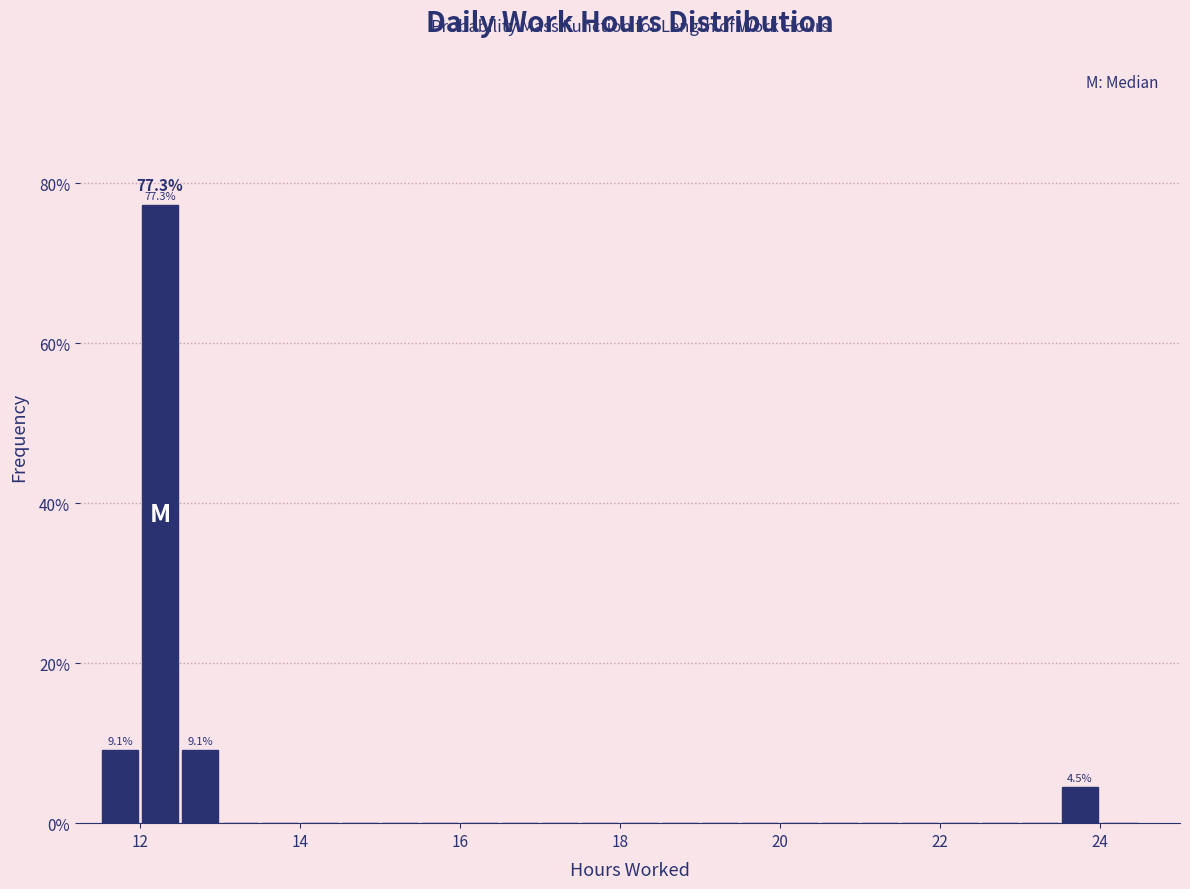

Around what value on the x-axis is the tallest bar? Give the approximate position of its centre, as read against the axis.

12.2